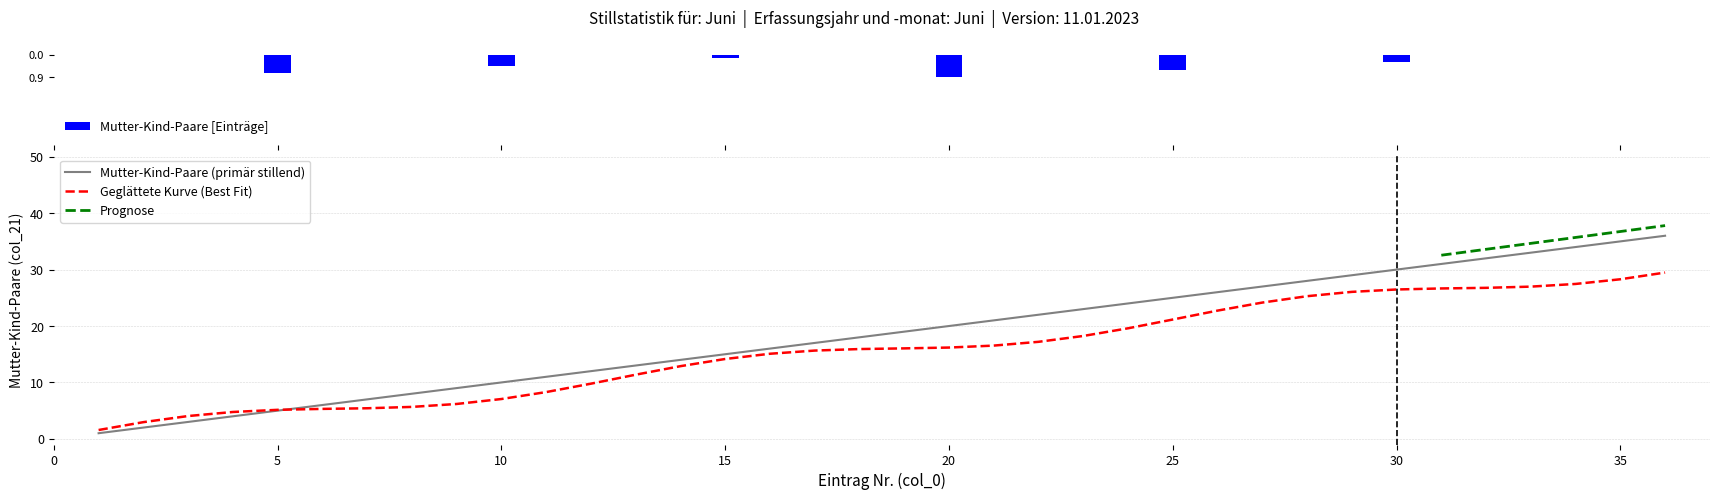

Rank the categories by value from highest to lowest.

36, 35, 34, 33, 32, 31, 30, 29, 28, 27, 26, 25, 24, 23, 22, 21, 20, 19, 18, 17, 16, 15, 14, 13, 12, 11, 10, 9, 8, 7, 6, 5, 4, 3, 2, 1